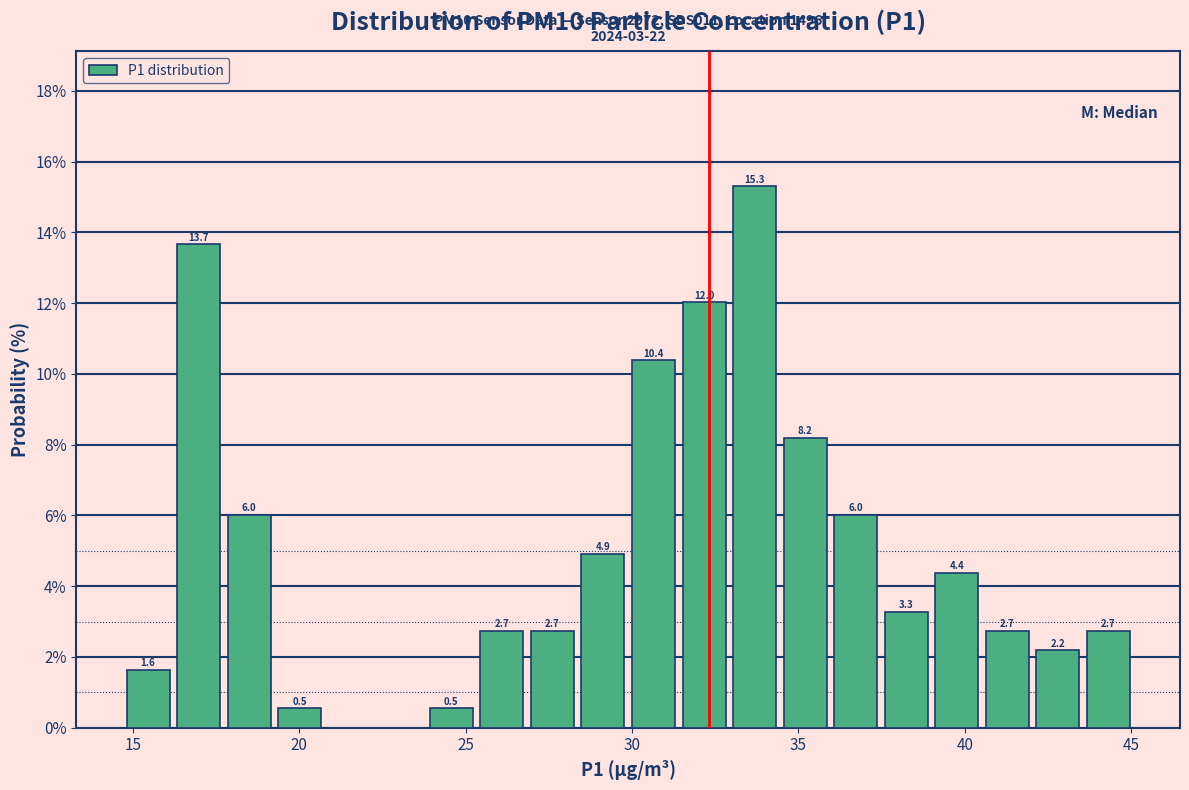

Read against the x-axis, roughly where is the centre of the tallest bar?

33.5